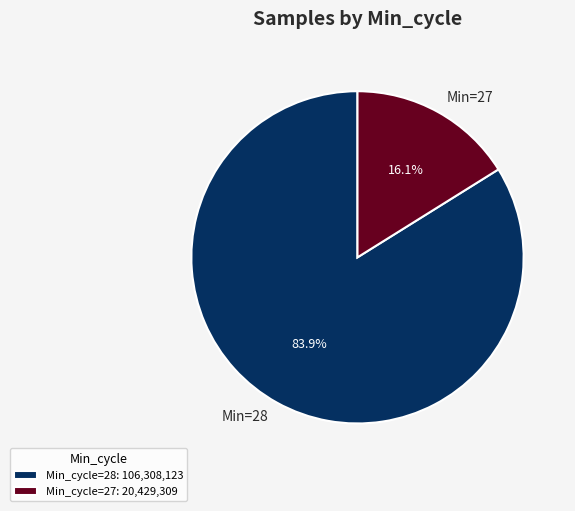

Approximately how many times larger is the value at Min=28 compared to Min=27?

5.2